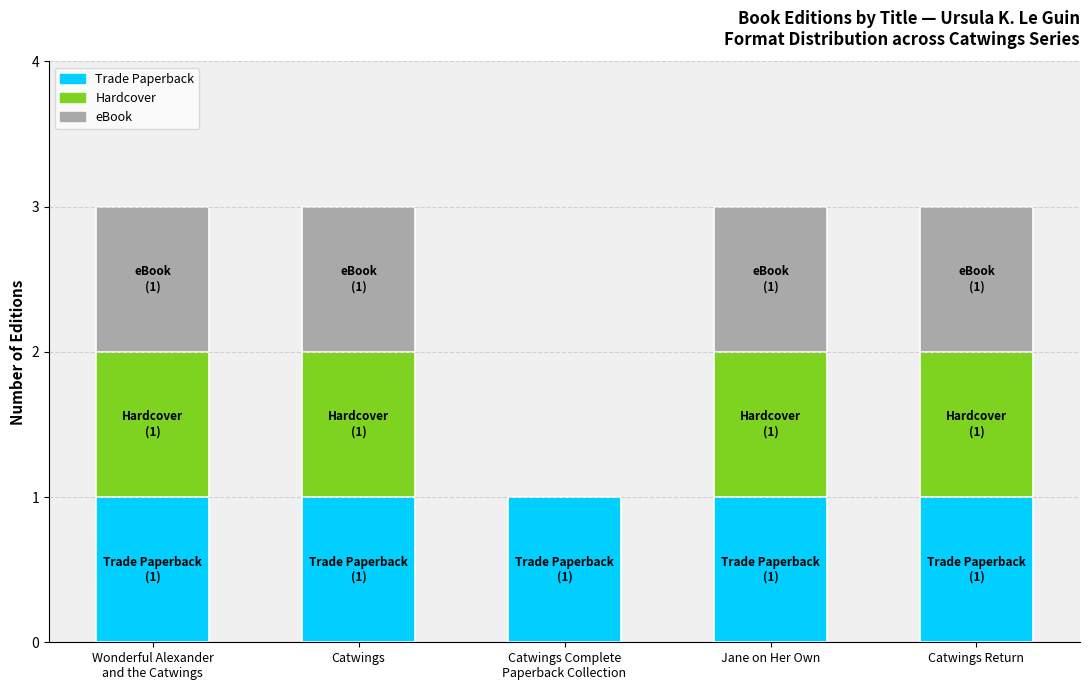

What are all the series names shown in the legend?

Trade Paperback, Hardcover, eBook